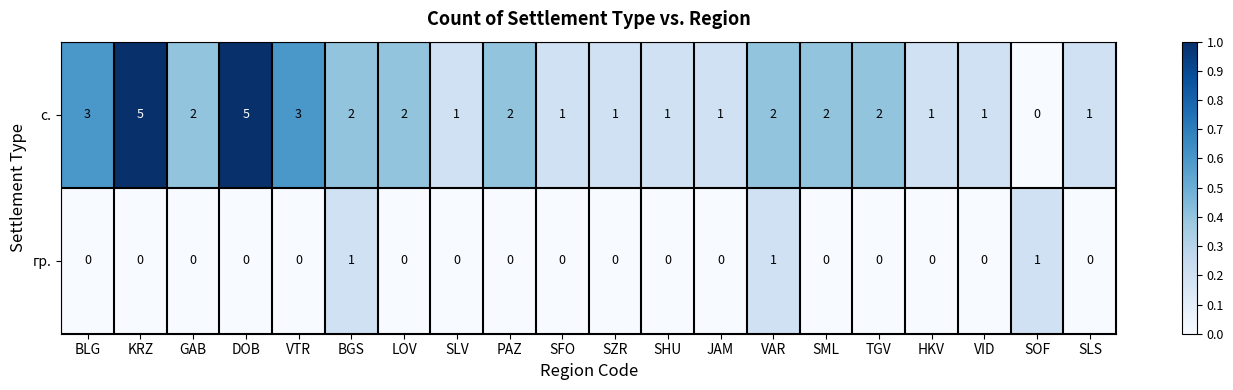

Rank the series by their average value, from lowest to highest.

гр., с.